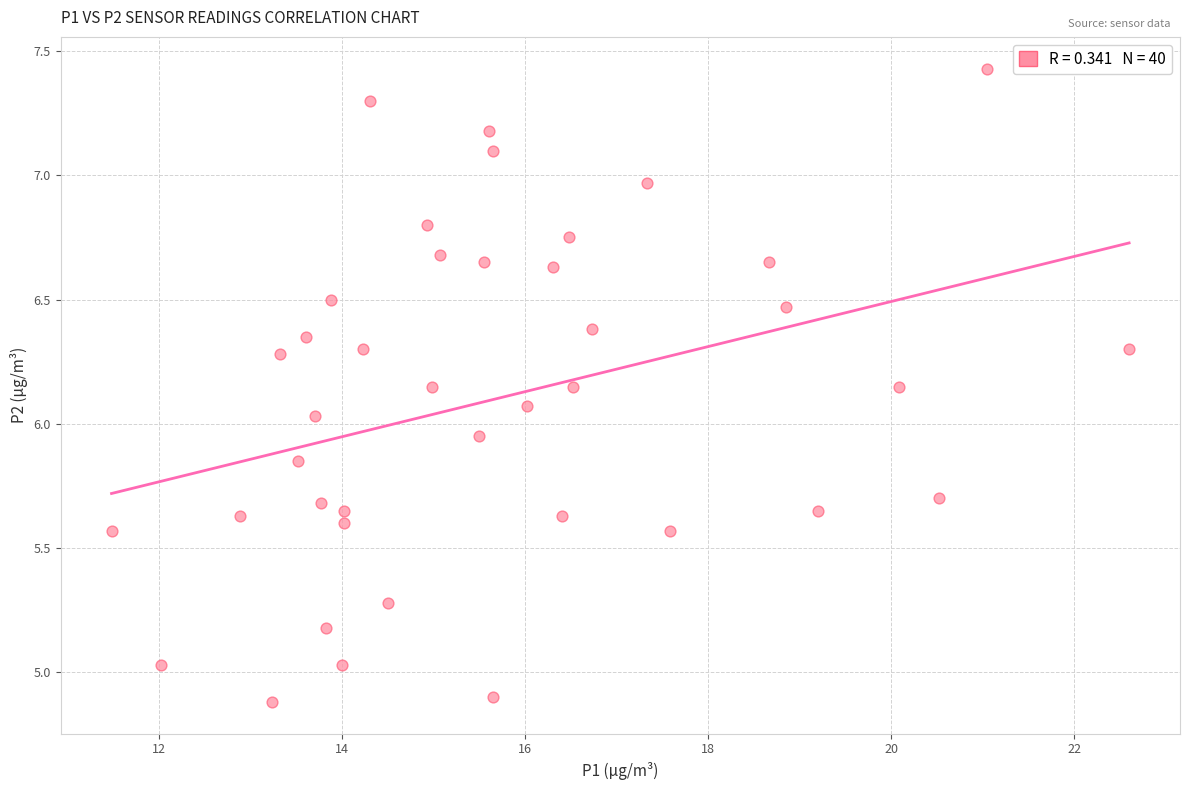

What is the range of X values (max minus min)?

11.1